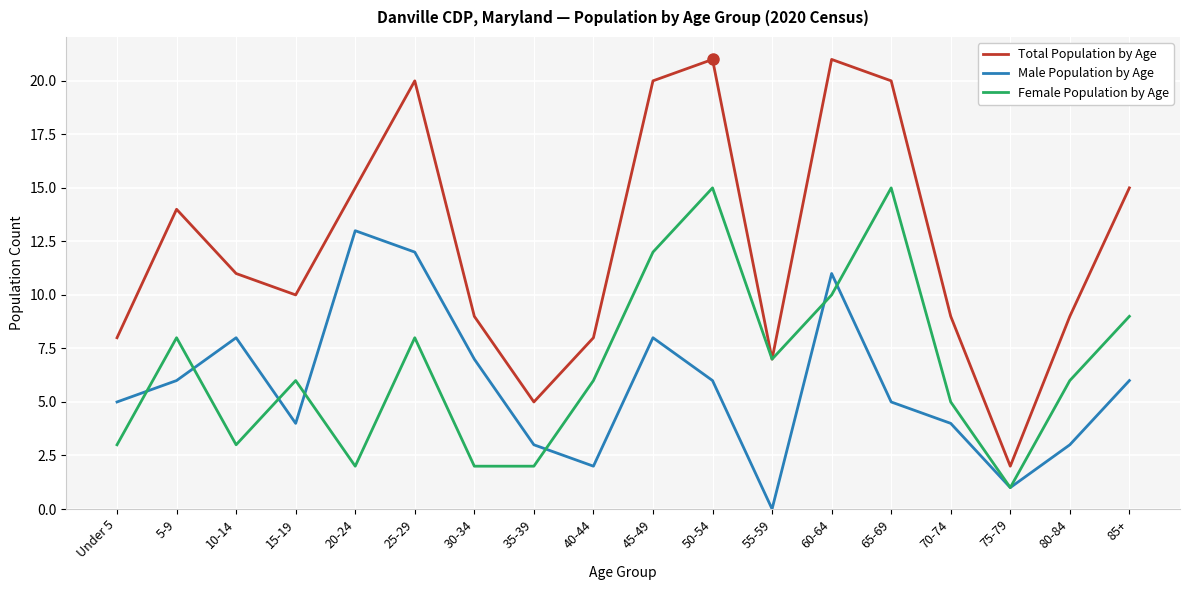

Reading left to right, list all the values displayed in this chart.

Total Population by Age: 8	14	11	10	15	20	9	5	8	20	21	7	21	20	9	2	9	15
Male Population by Age: 5	6	8	4	13	12	7	3	2	8	6	0	11	5	4	1	3	6
Female Population by Age: 3	8	3	6	2	8	2	2	6	12	15	7	10	15	5	1	6	9